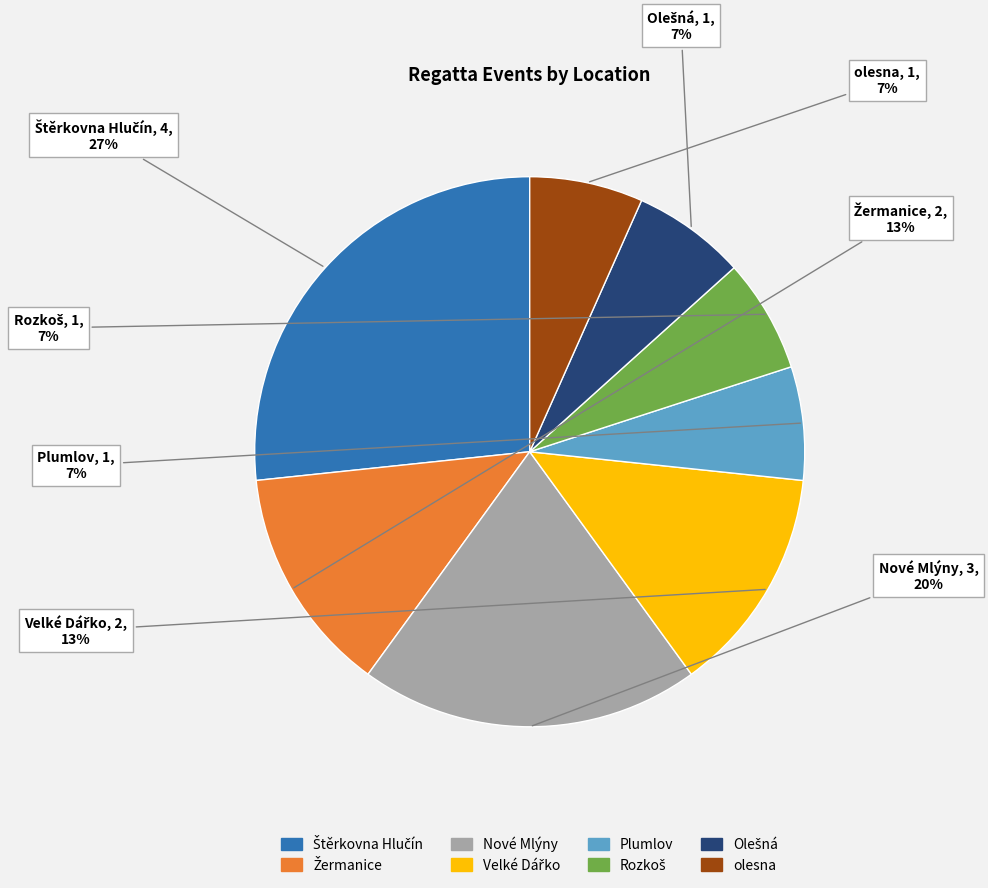

Is there any slice that represents more than half of the pie?

No